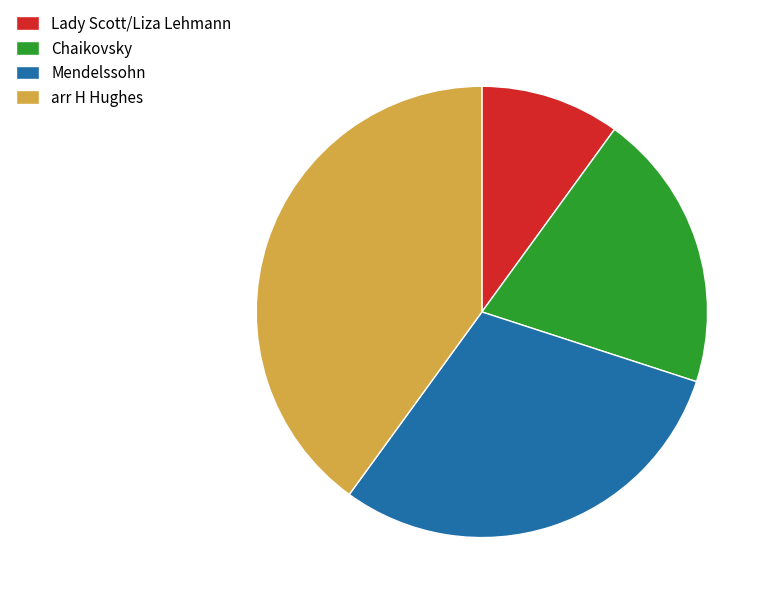

Rank the categories by value from highest to lowest.

arr H Hughes, Mendelssohn, Chaikovsky, Lady Scott/Liza Lehmann